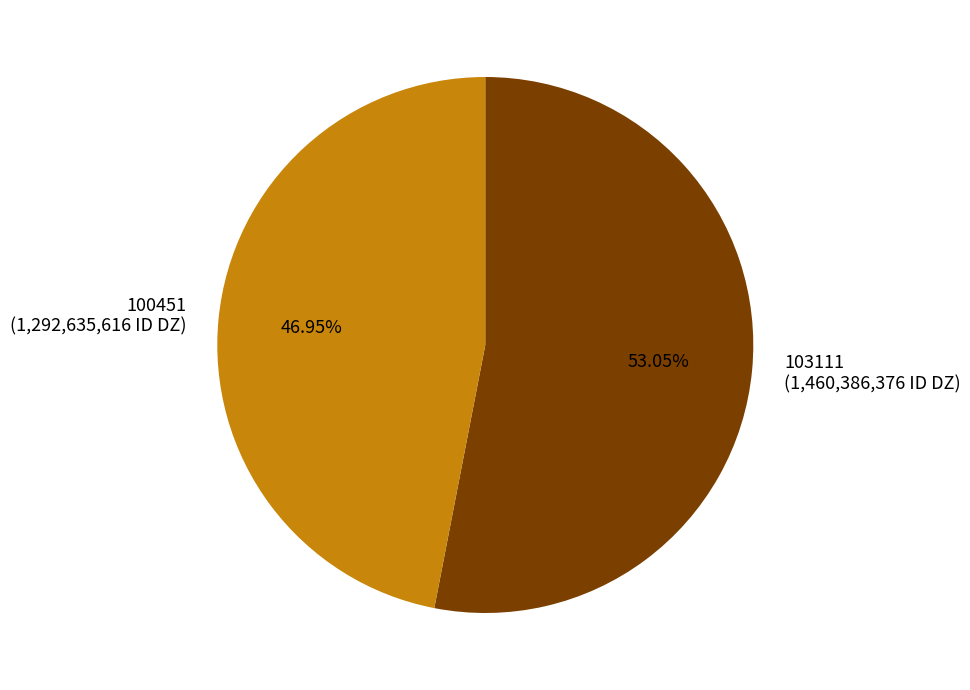

To the nearest percent, what is the average slice percentage?

50%